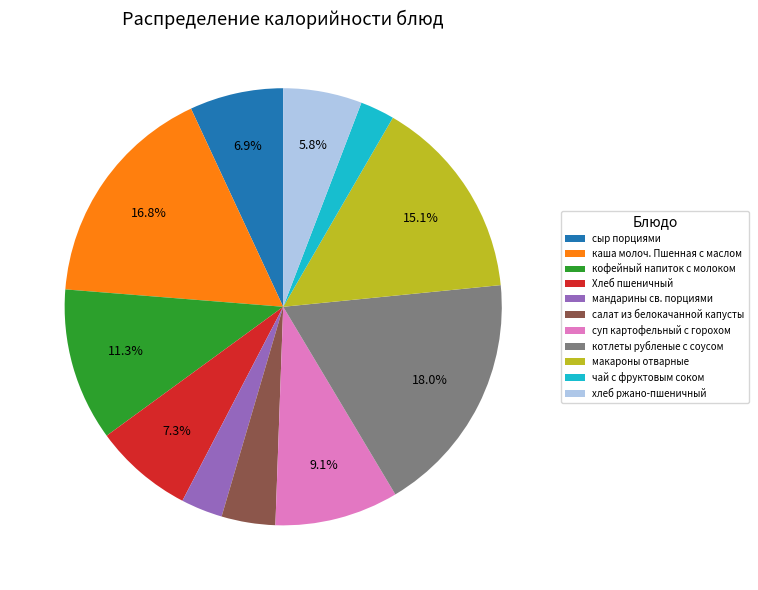

True or false: чай с фруктовым соком accounts for 3% of the total.

True